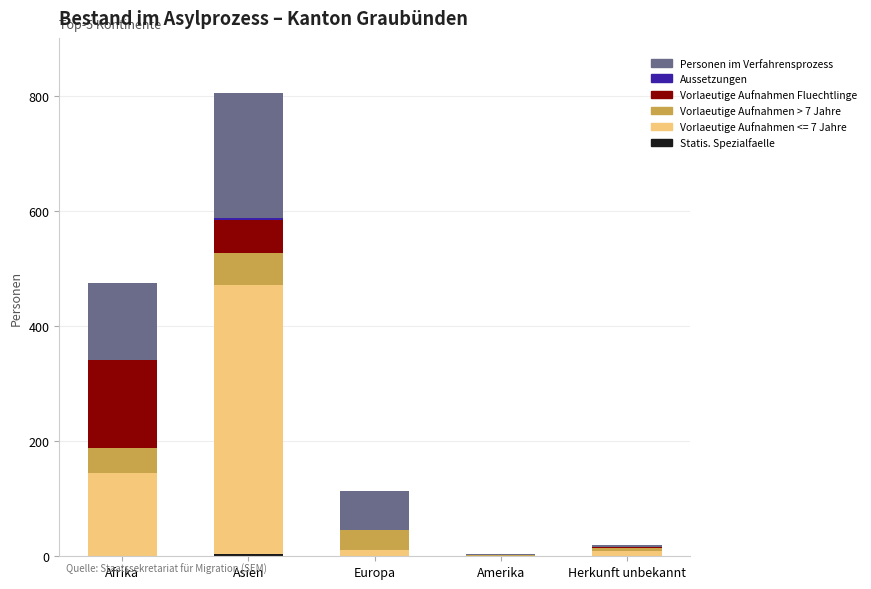

At which category is the sum across all series the highest?

Asien